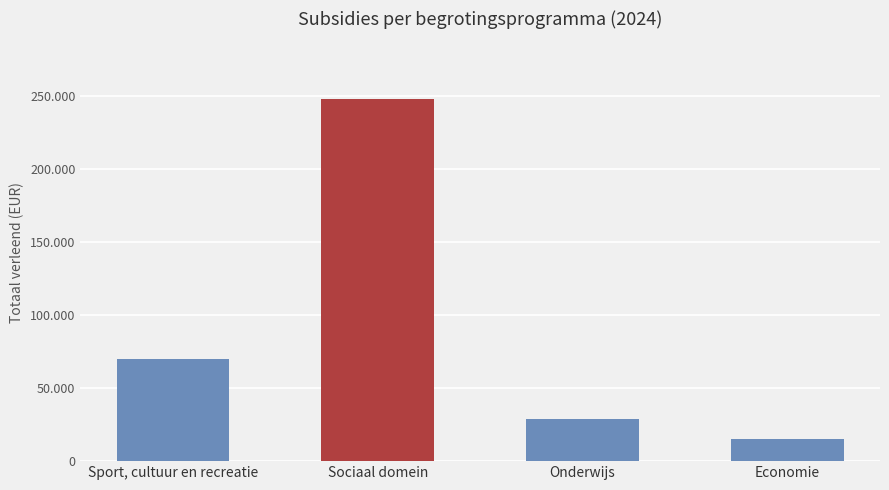

What is the smallest value displayed?

15000.0